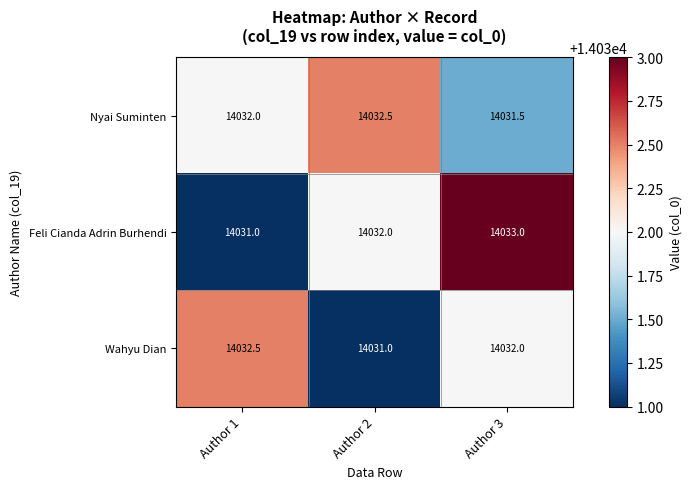

What is the difference between the Feli Cianda Adrin Burhendi values at Author 2 and Author 3?

1.0